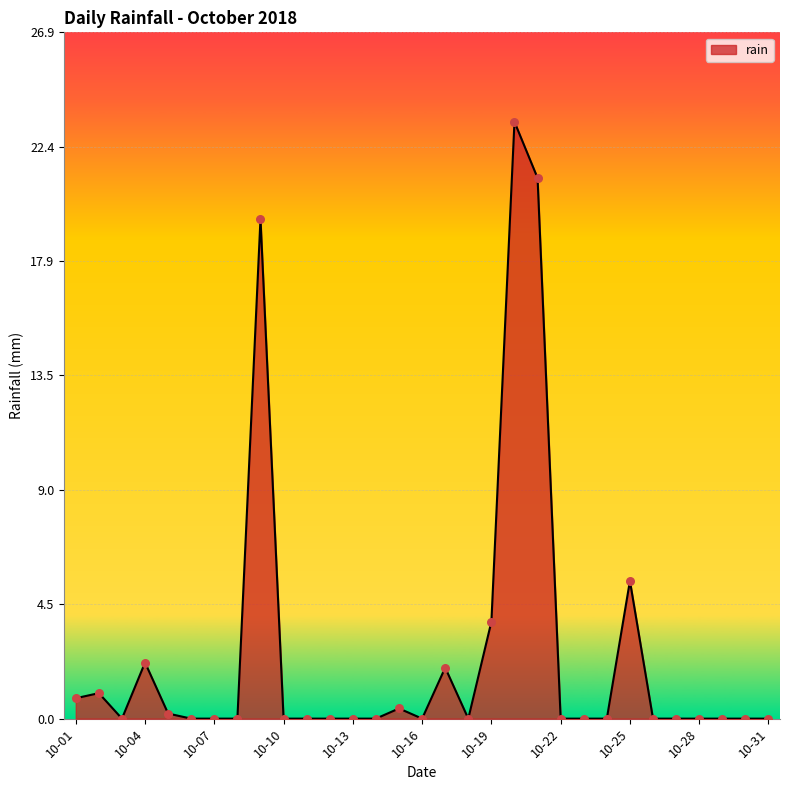

What is the greatest value displayed?

23.4